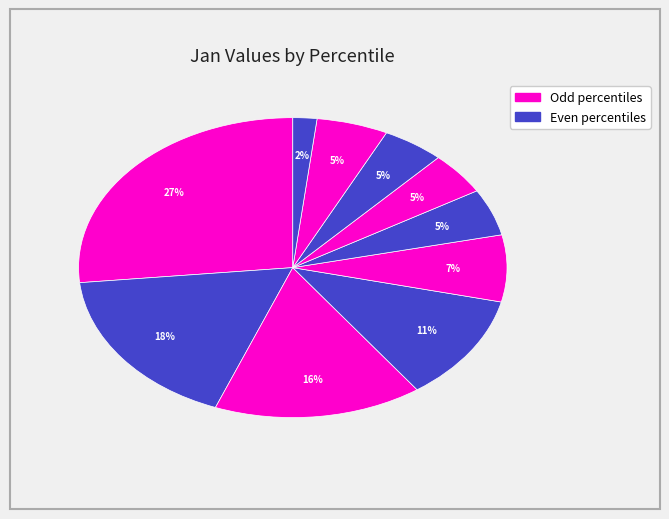

Count the number of slices in the pie.

10